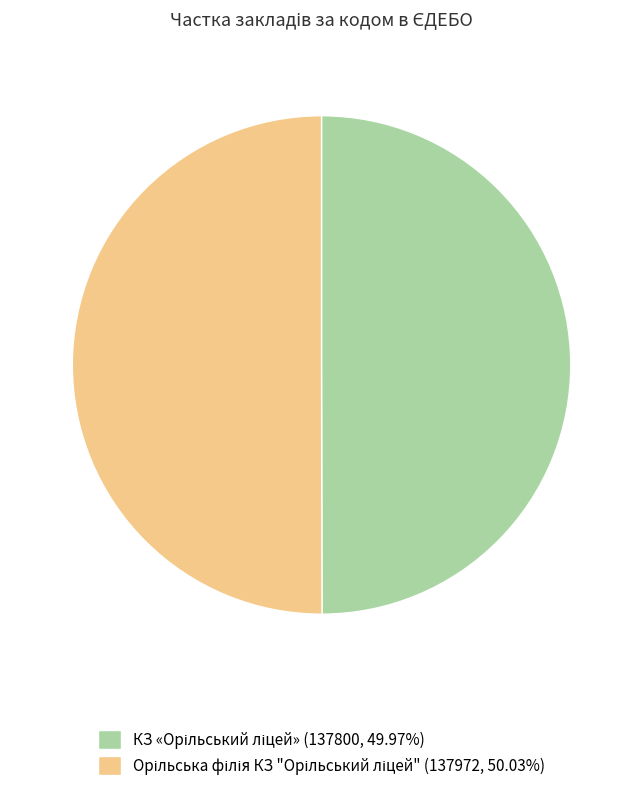

Which category has the smallest portion of the pie?

КЗ «Орільський ліцей»